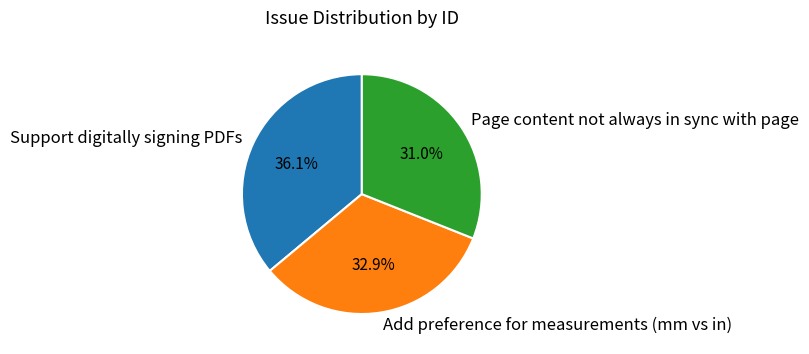

Does Add preference for measurements (mm vs in) account for over 50% of the chart?

No